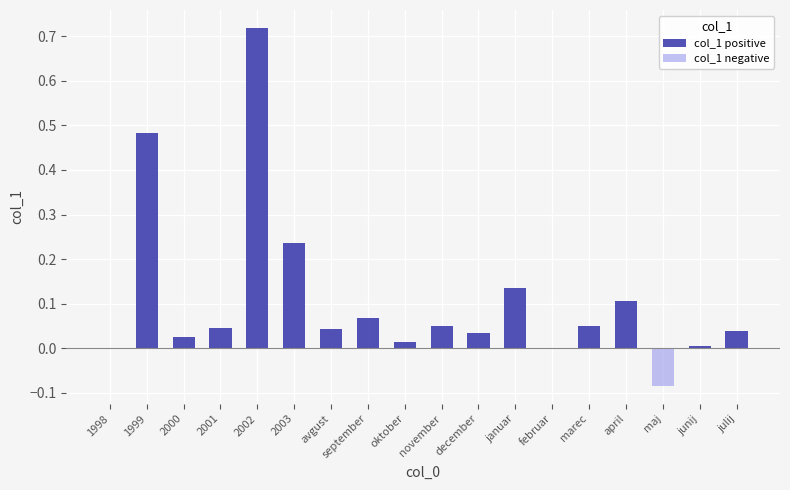

Which series has the largest total across all categories?

col_1 positive